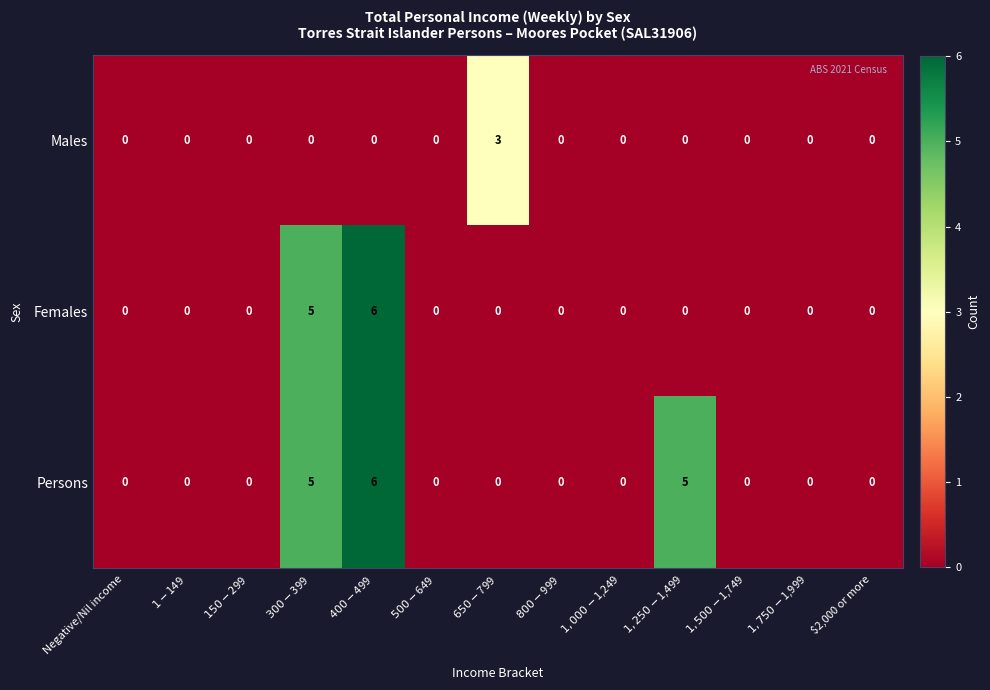

The value of Persons at $2,000 or more is 0. True or false?

True